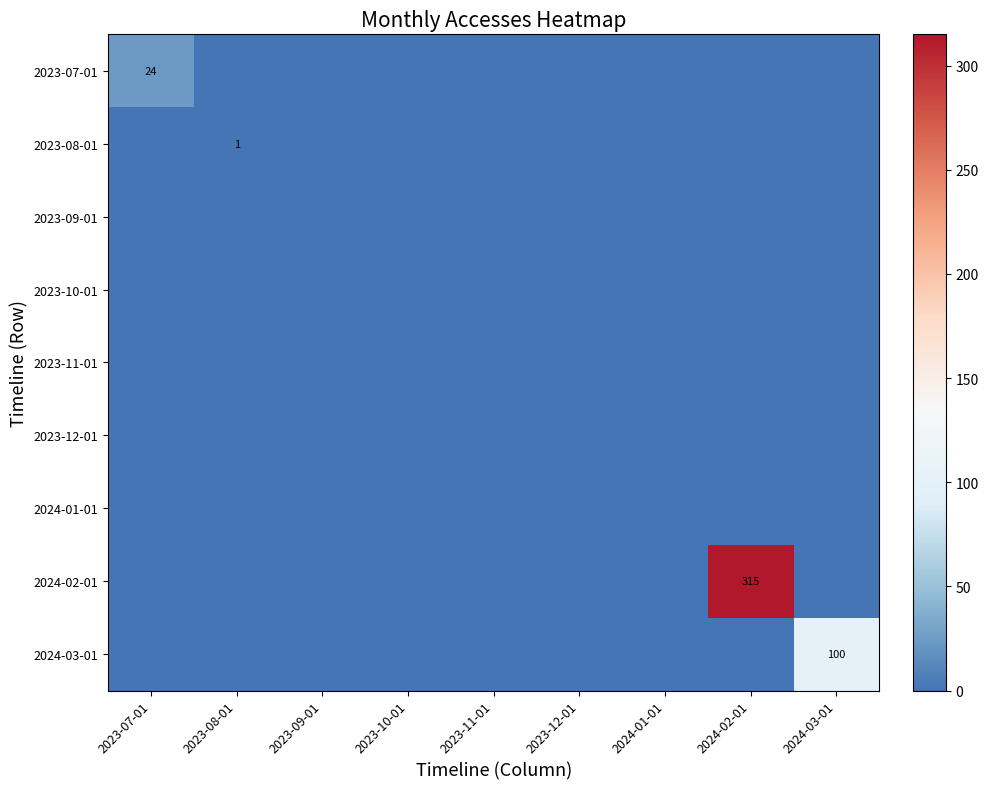

How many values in 2024-02-01 are above zero?

1